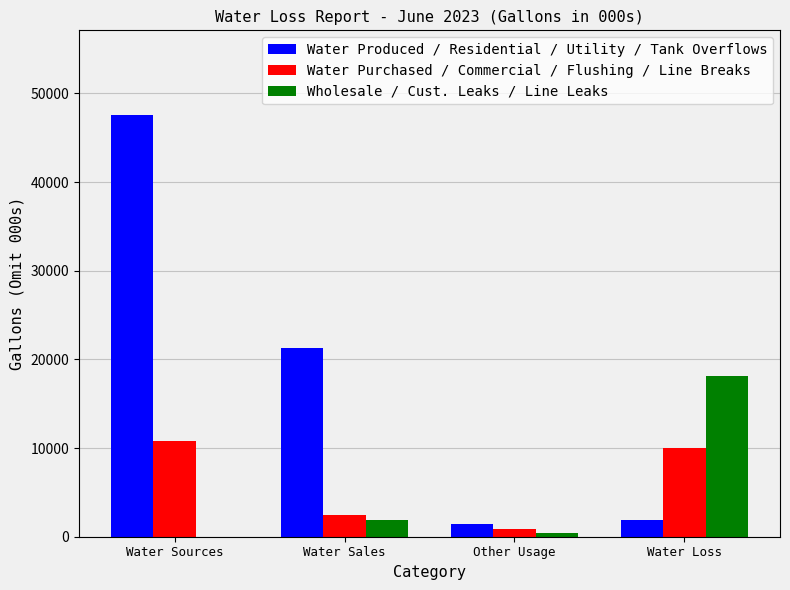

Reading left to right, extract all data points from this chart.

Water Produced / Residential / Utility / Tank Overflows: Water Sources=47590	Water Sales=21275	Other Usage=1427	Water Loss=1875
Water Purchased / Commercial / Flushing / Line Breaks: Water Sources=10777	Water Sales=2404	Other Usage=850	Water Loss=10000
Wholesale / Cust. Leaks / Line Leaks: Water Sources=0	Water Sales=1925	Other Usage=445	Water Loss=18166